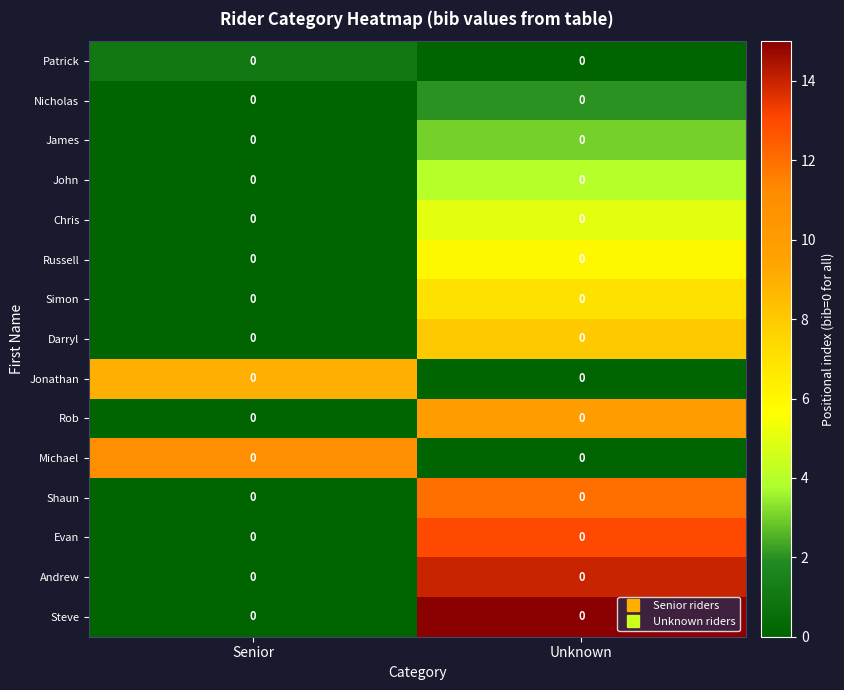

Is it true that Shaun equals 0 at Senior?

True